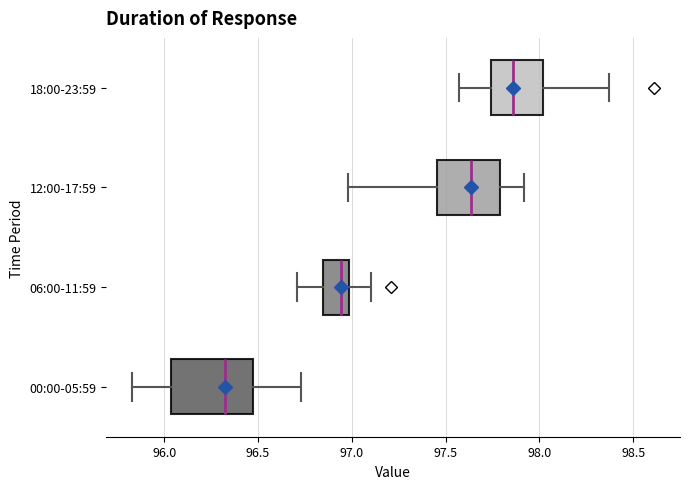

Comparing the boxes themselves (not the whiskers), which one is the widest?

00:00-05:59